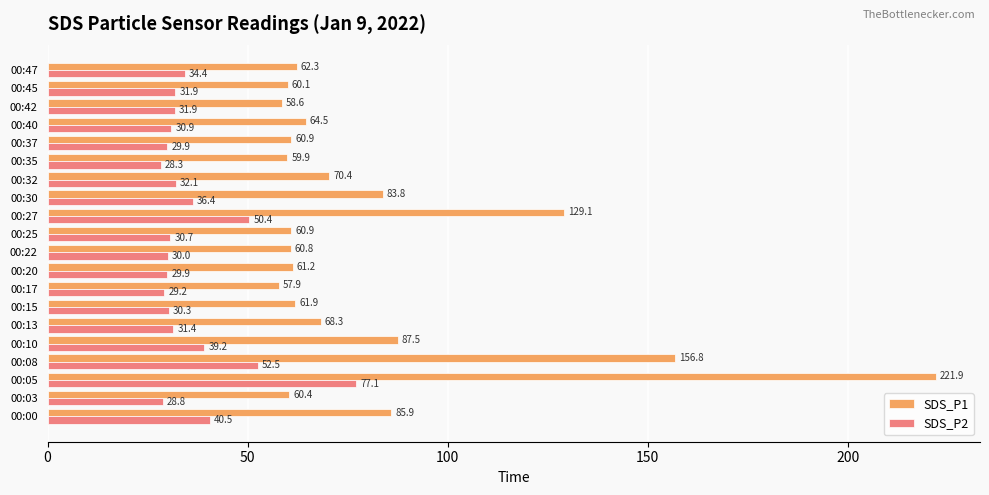

At how many categories does at least one series exceed 208?

1